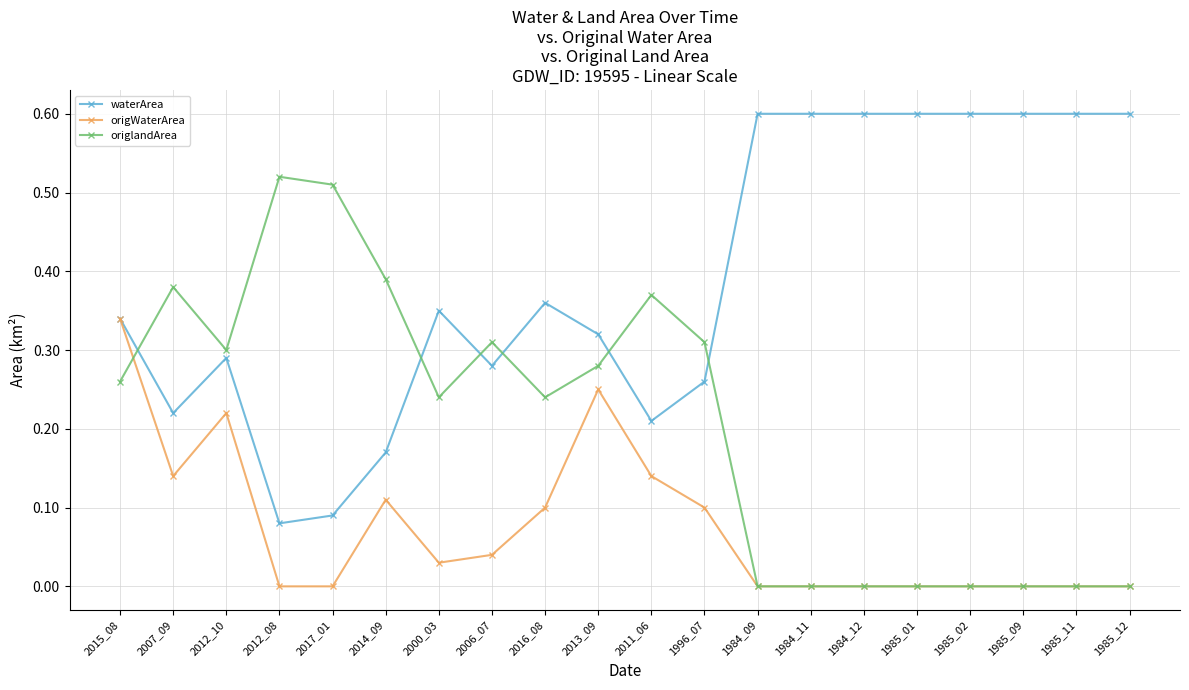

After their last crossing, which series has the higher values: origlandArea or waterArea?

waterArea